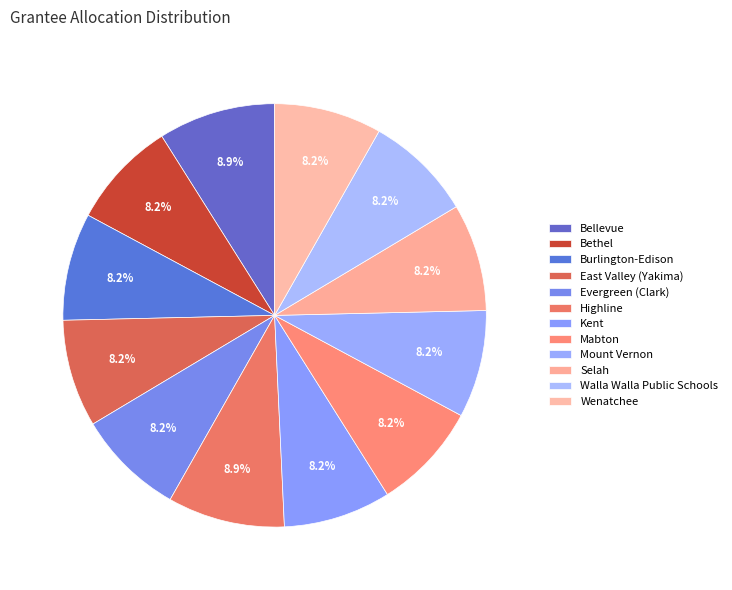

Does Evergreen (Clark) represent more than half of the total?

No